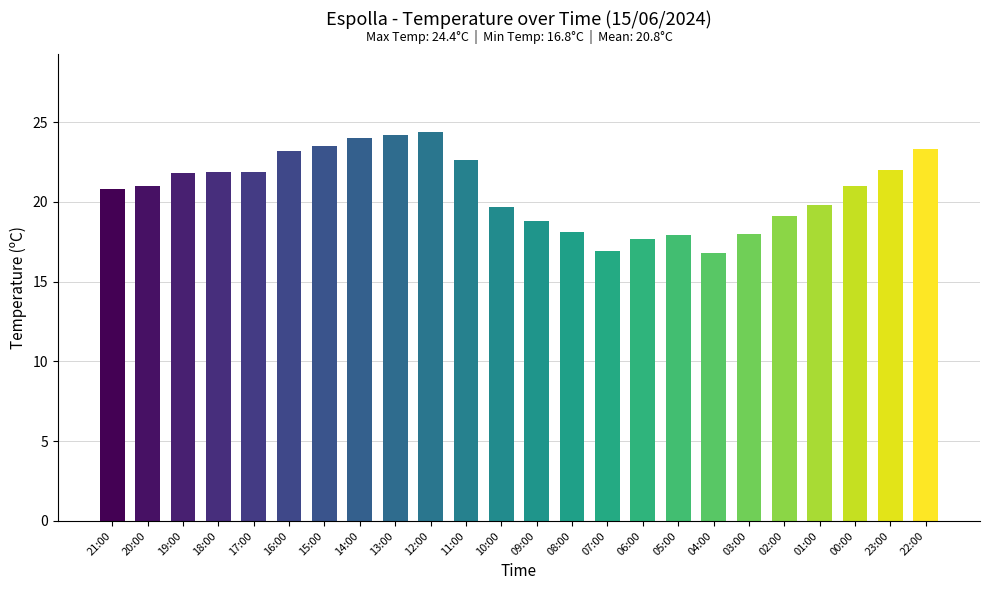

The chart shows a value of 16.8 at 04:00. True or false?

True